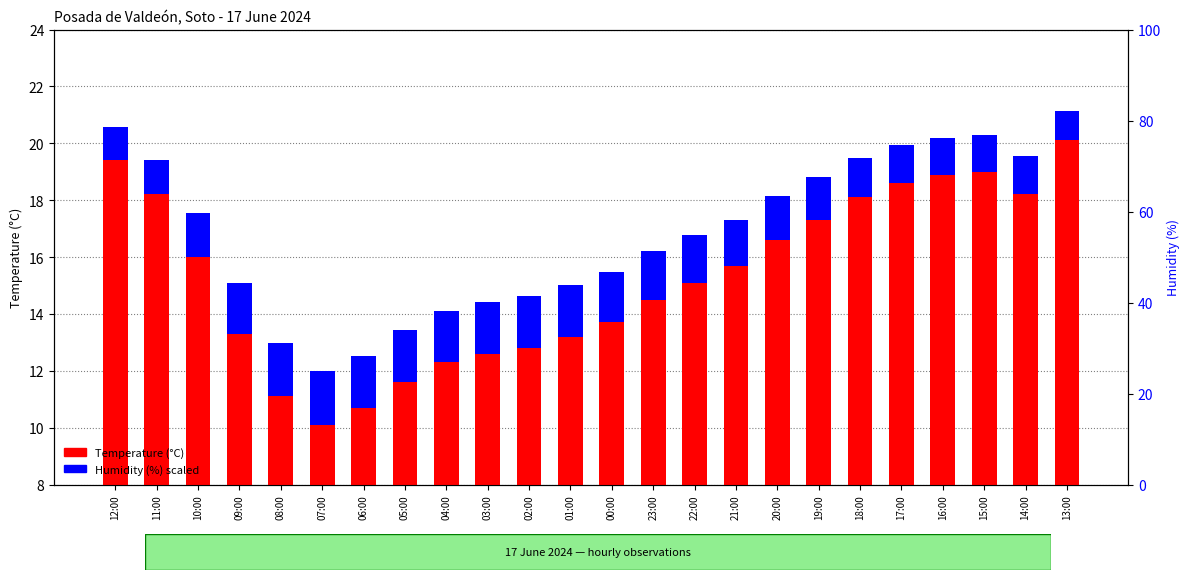

Which series has the widest spread of values?

Temperature (°C)